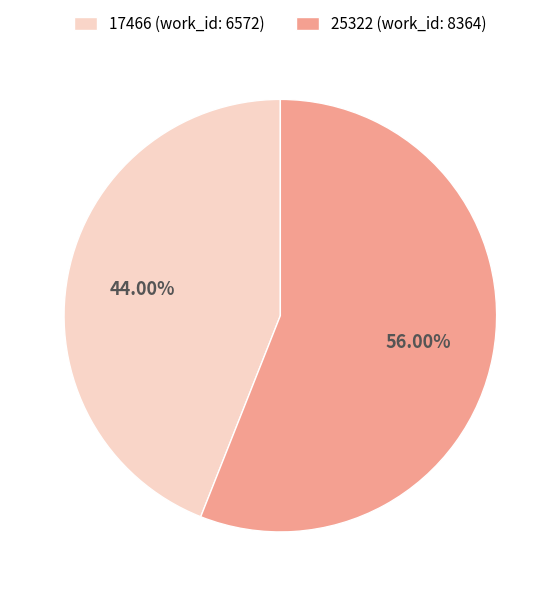

Which slice represents more than half of the pie?

25322